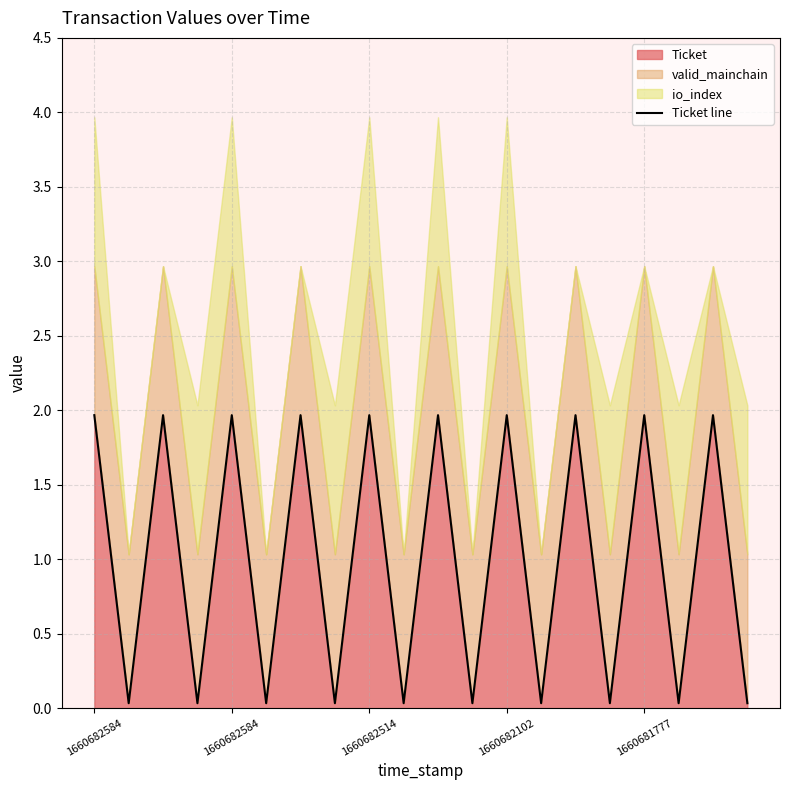

Does the chart have visible grid lines?

Yes